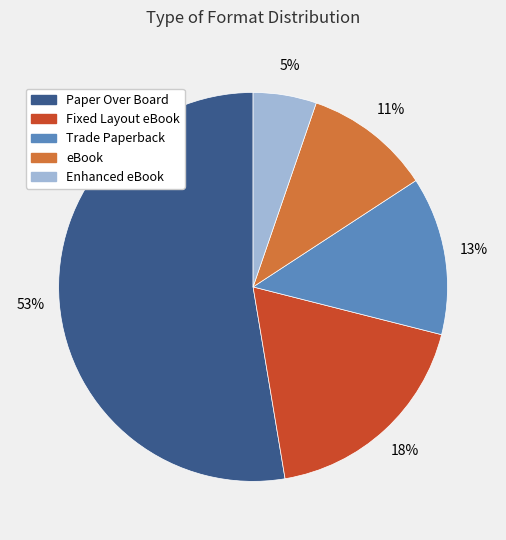

To the nearest percent, what percentage of the pie is eBook?

11%